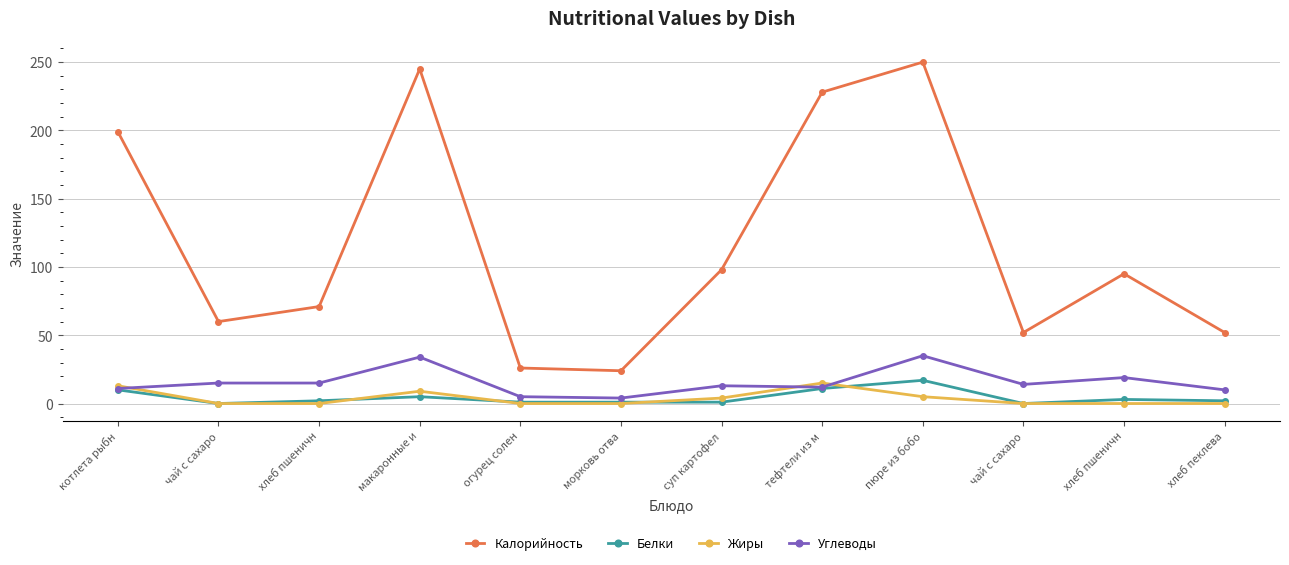

Is this an area chart (filled region under the line)?

No